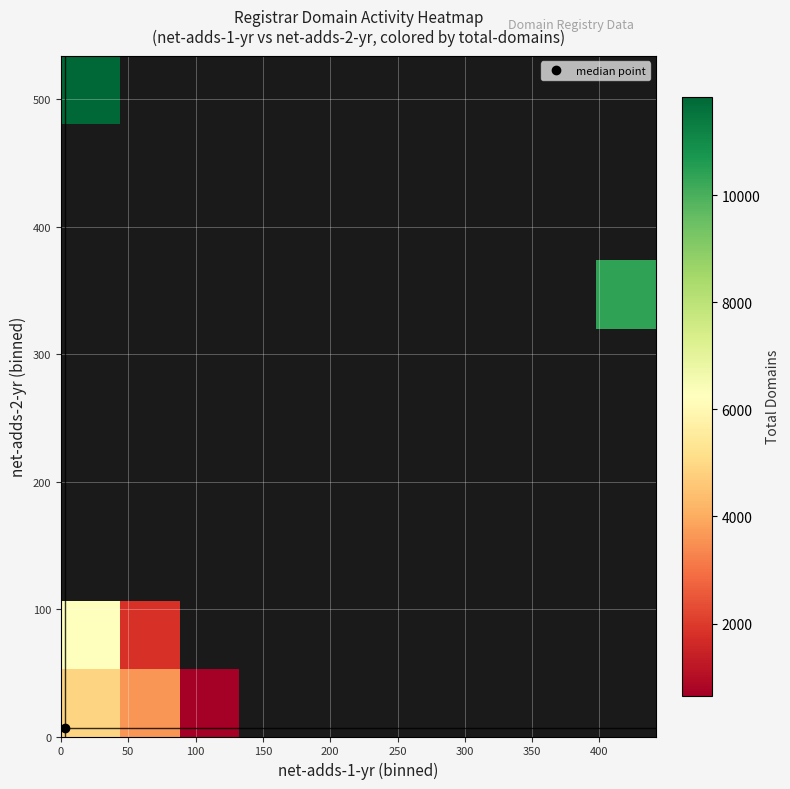

What is the maximum value shown in the chart?

11839.0